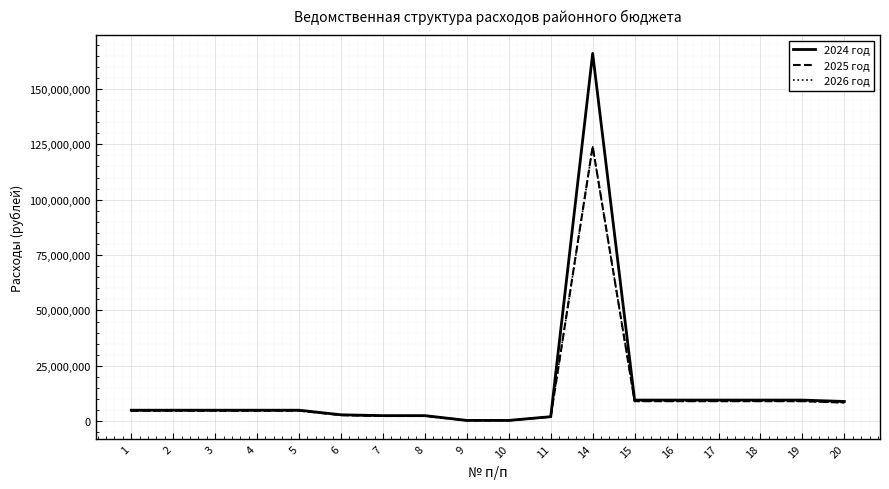

The value of 2026 год at 4 is 4765689. True or false?

True